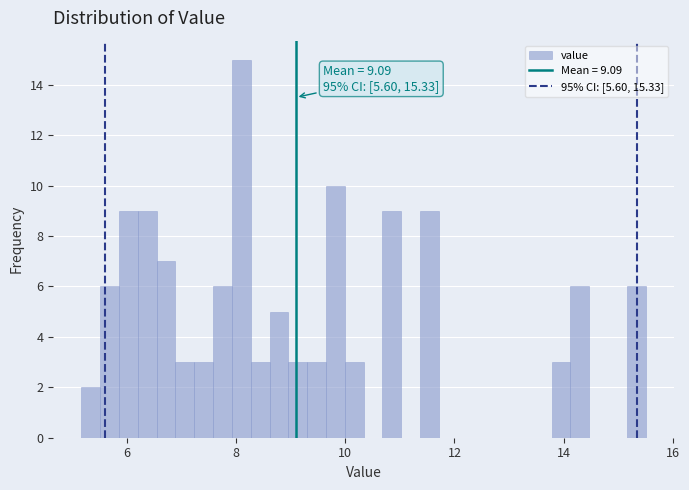

Around what value on the x-axis is the tallest bar? Give the approximate position of its centre, as read against the axis.

8.0